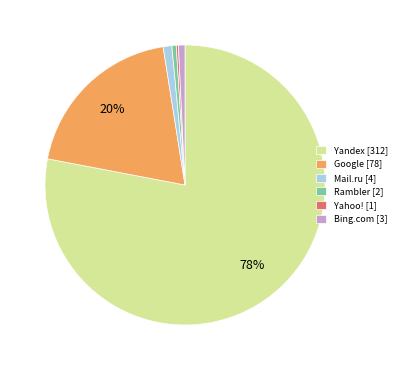

What is the majority slice?

Yandex